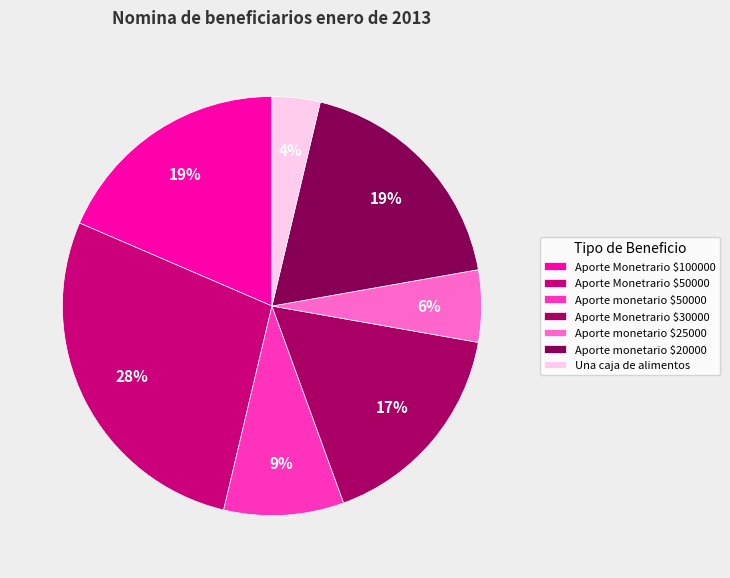

To the nearest percent, what portion does Aporte Monetrario $30000 represent?

17%